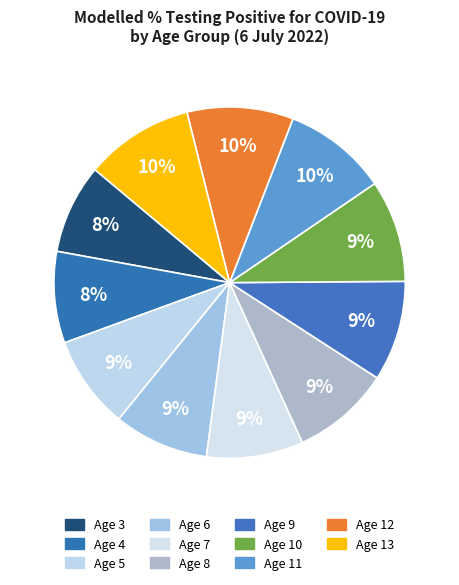

Count the number of slices in the pie.

11